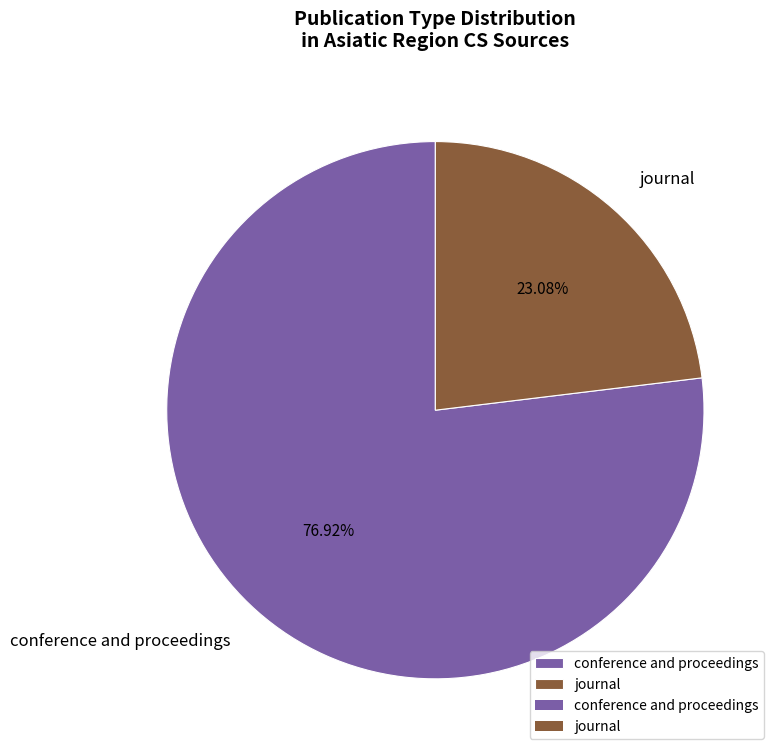

What percentage is the journal slice, to the nearest percent?

23%